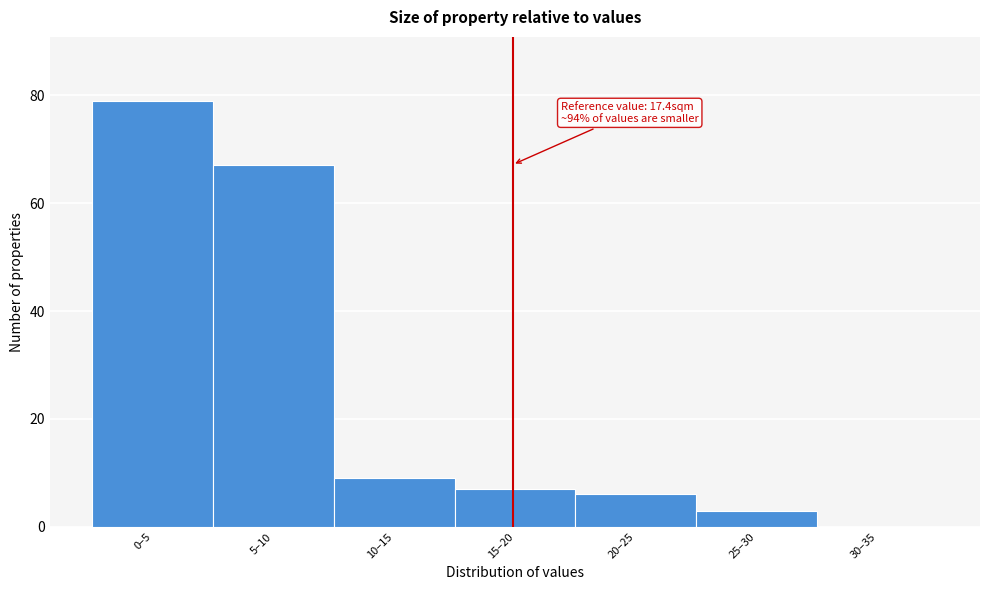

Reading left to right, list all the values displayed in this chart.

0–5=79	5–10=67	10–15=9	15–20=7	20–25=6	25–30=3	30–35=0